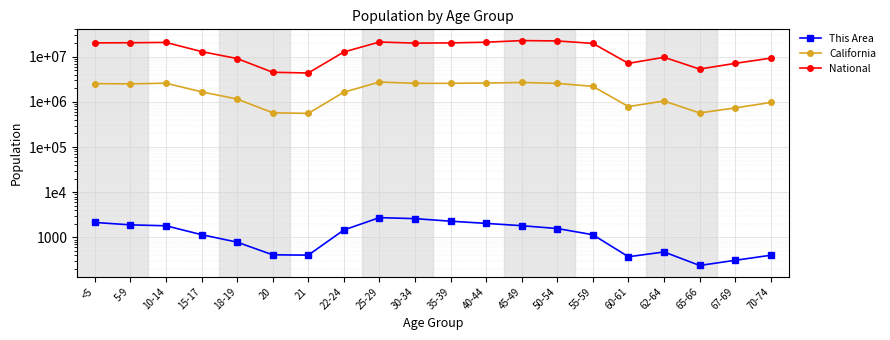

What position from the right is <5?

20